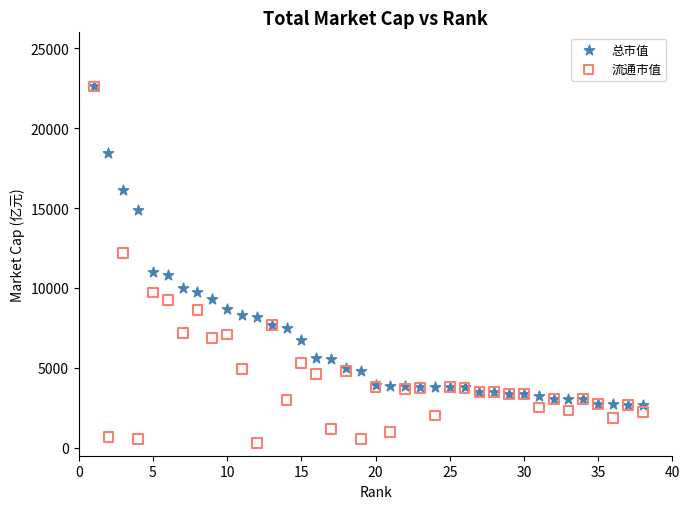

In the 总市值 series, what Y value is closest to 12629?

10981.3